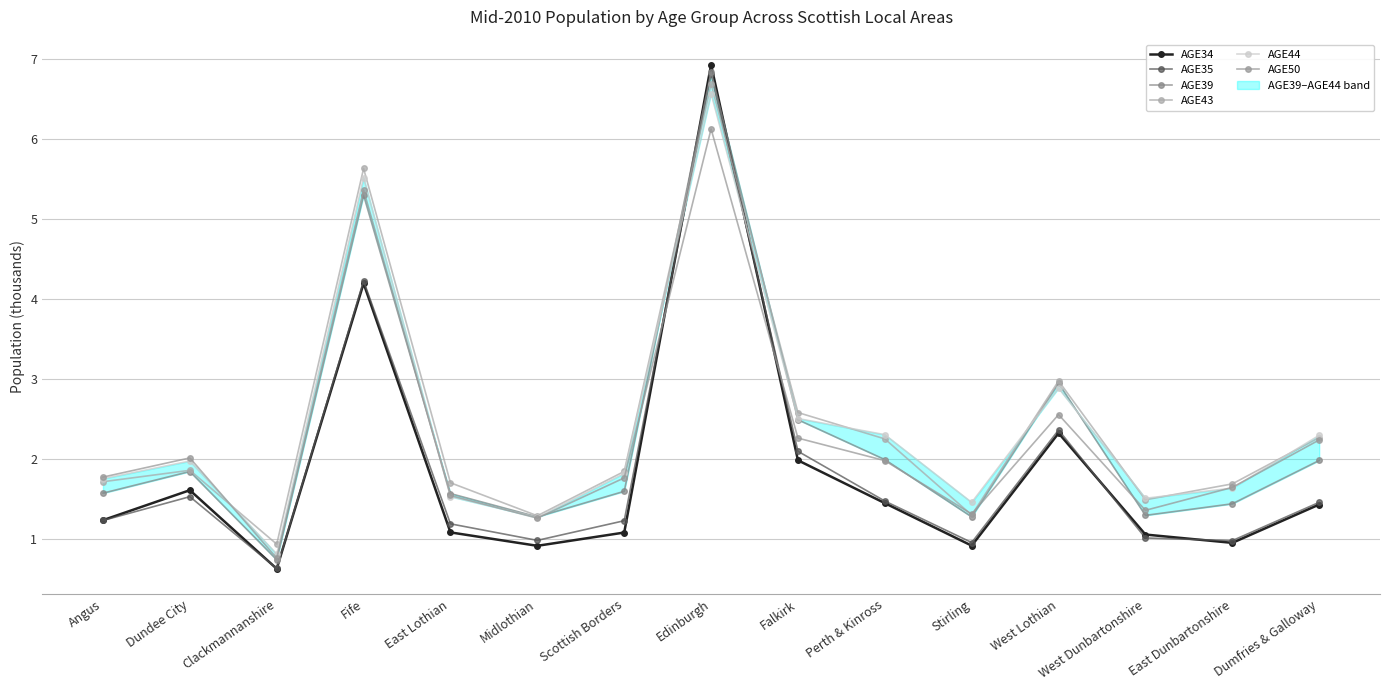

What is the difference between the maximum and second lowest values in the AGE43 series?

5.4